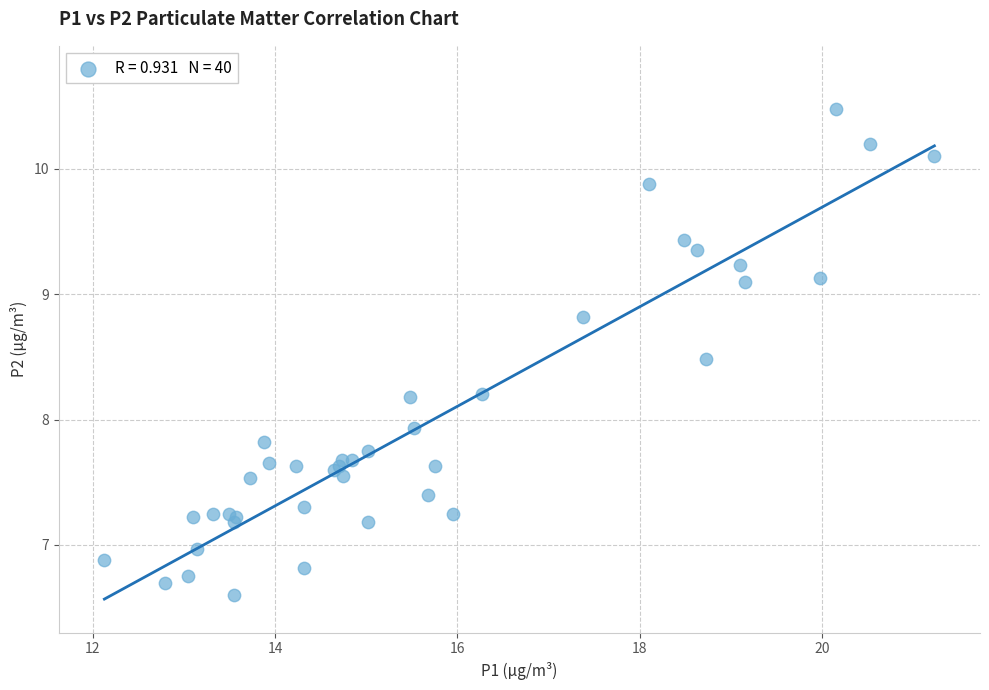

What Y value in the scatter plot is closest to 8?

7.9